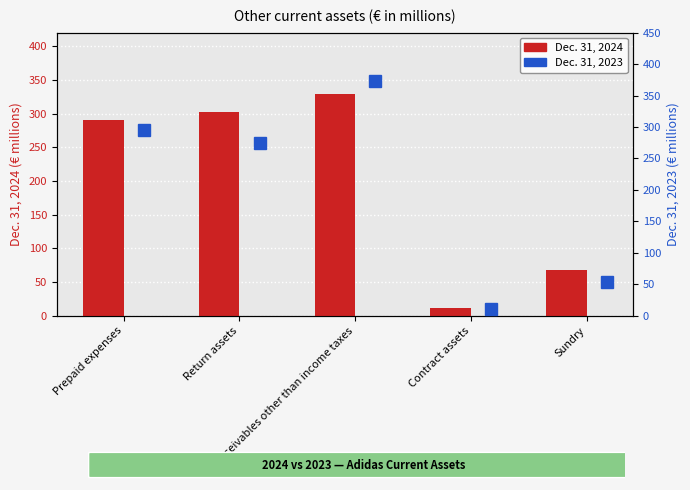

What are all the series names shown in the legend?

Dec. 31, 2024, Dec. 31, 2023